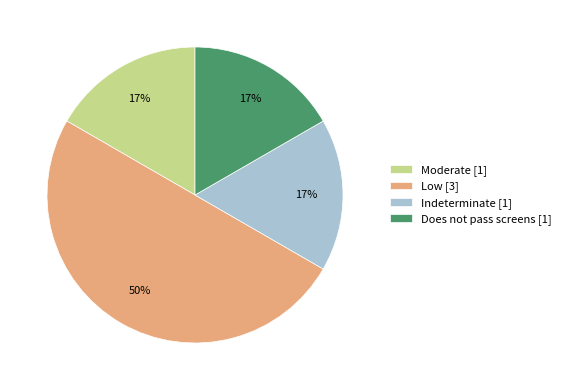

Do Does not pass screens [1] and Moderate [1] together represent more than half of the pie?

No